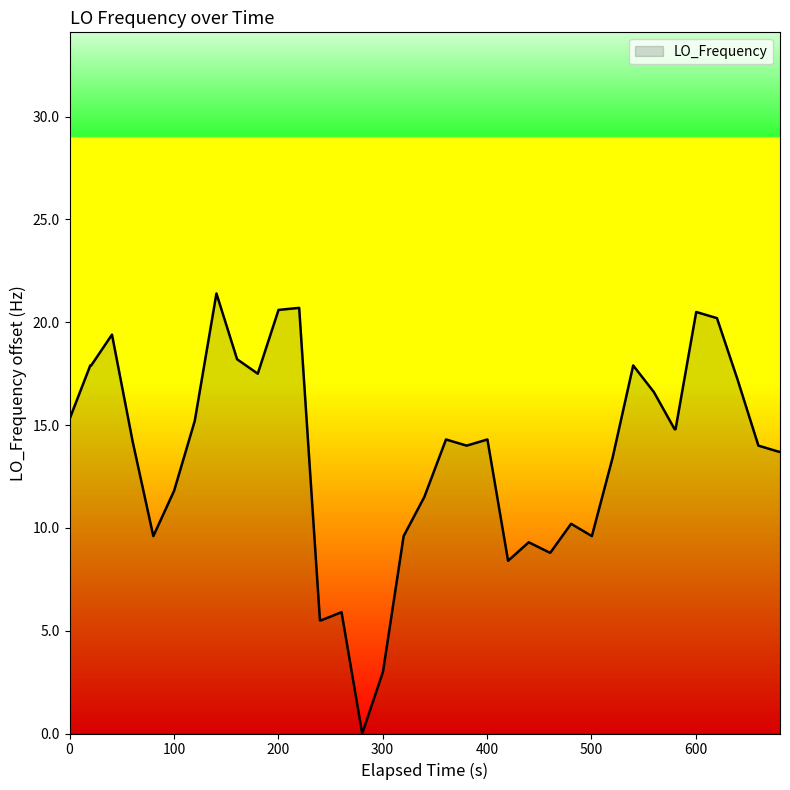

What is the greatest value displayed?

21.4